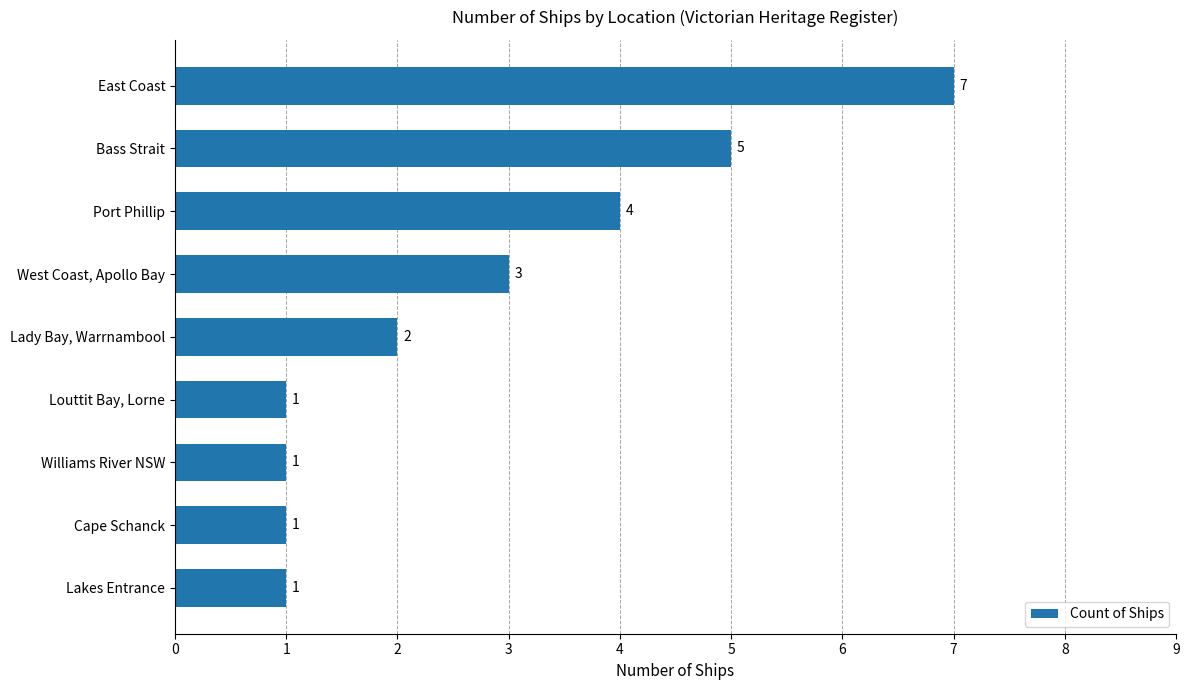

What is the sum of the values at Cape Schanck and West Coast, Apollo Bay?

4